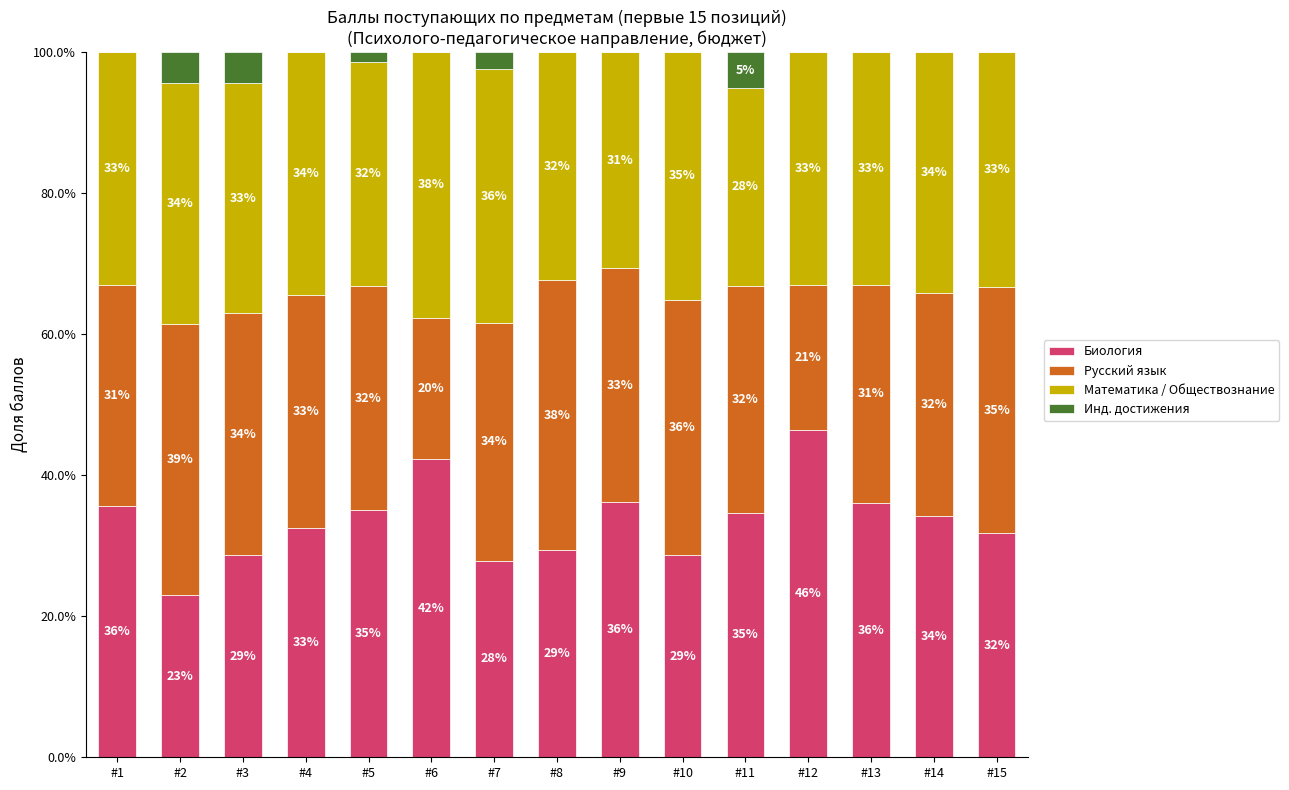

True or false: Биология has a value of 43.4 at #10.

False